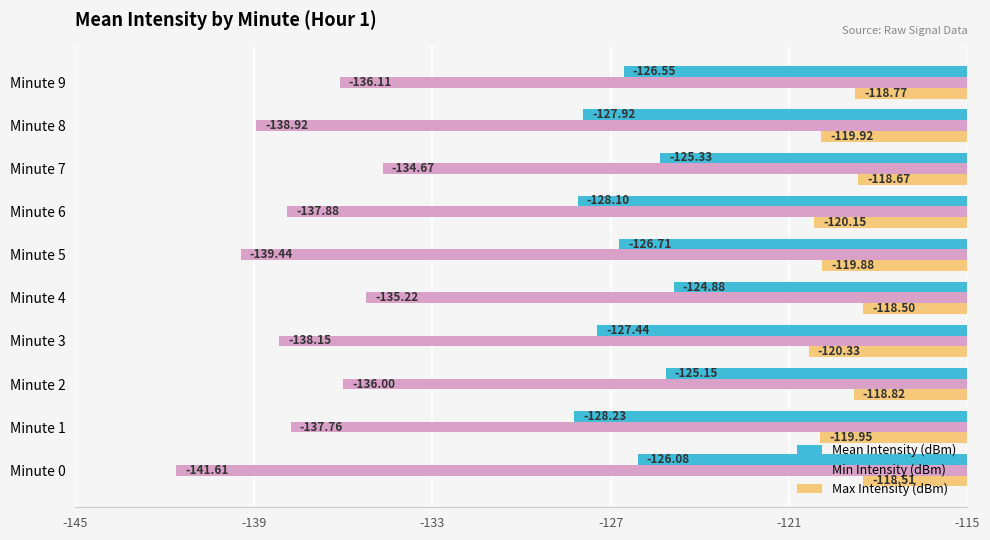

What is the total value across all series at Minute 3?

-385.9